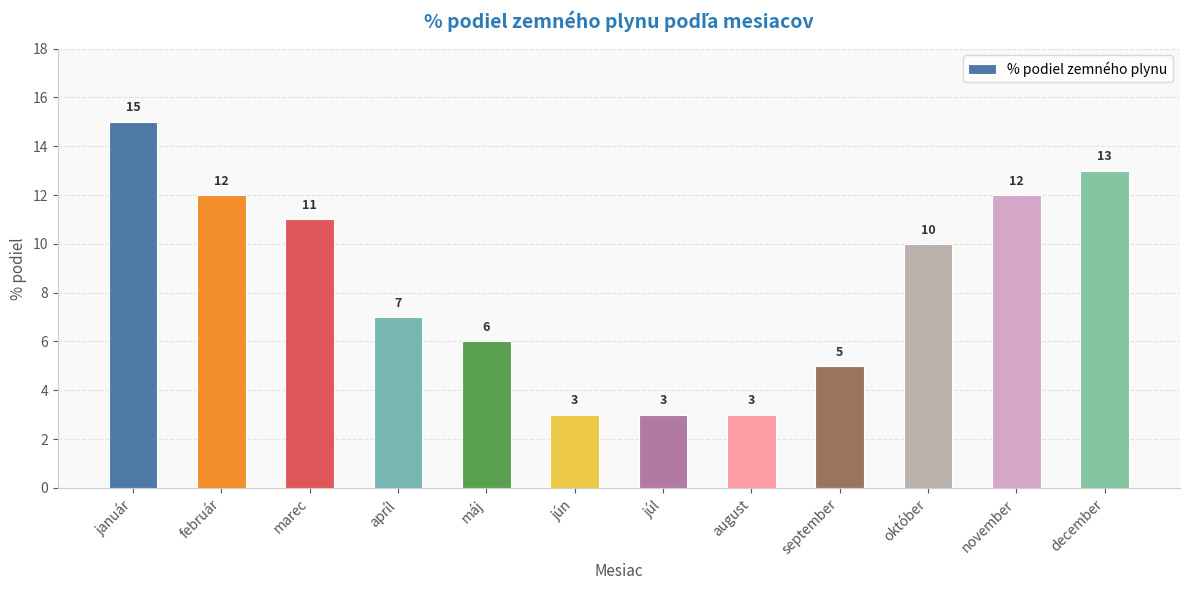

Reading left to right, what are all the values shown in this chart?

január=15	február=12	marec=11	apríl=7	máj=6	jún=3	júl=3	august=3	september=5	október=10	november=12	december=13